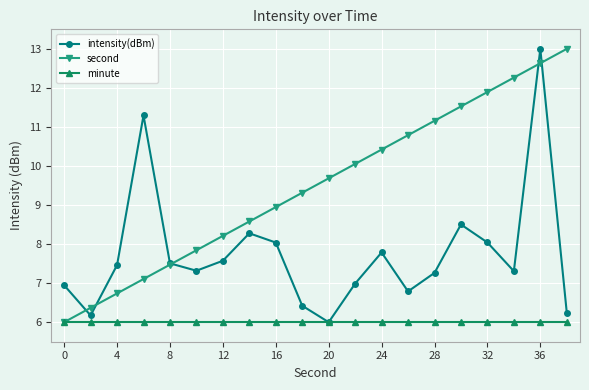

List the series in order of their overall mean, highest first.

second, intensity(dBm), minute